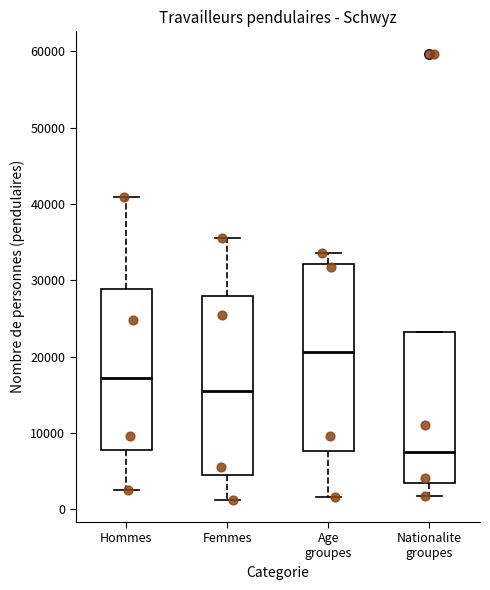

Reading left to right, read every box against the y-axis: the position of its median line, the range the box covers, and the ends of its whiskers. The values are not printed on the chart, so give them approximately, as read against the axis.

Hommes: median 17000, box 8000 to 29000, whiskers 3000 to 41000
Femmes: median 16000, box 4000 to 28000, whiskers 1000 to 36000
Age groupes: median 21000, box 8000 to 32000, whiskers 2000 to 34000
Nationalite groupes: median 8000, box 3000 to 23000, whiskers 2000 to 23000